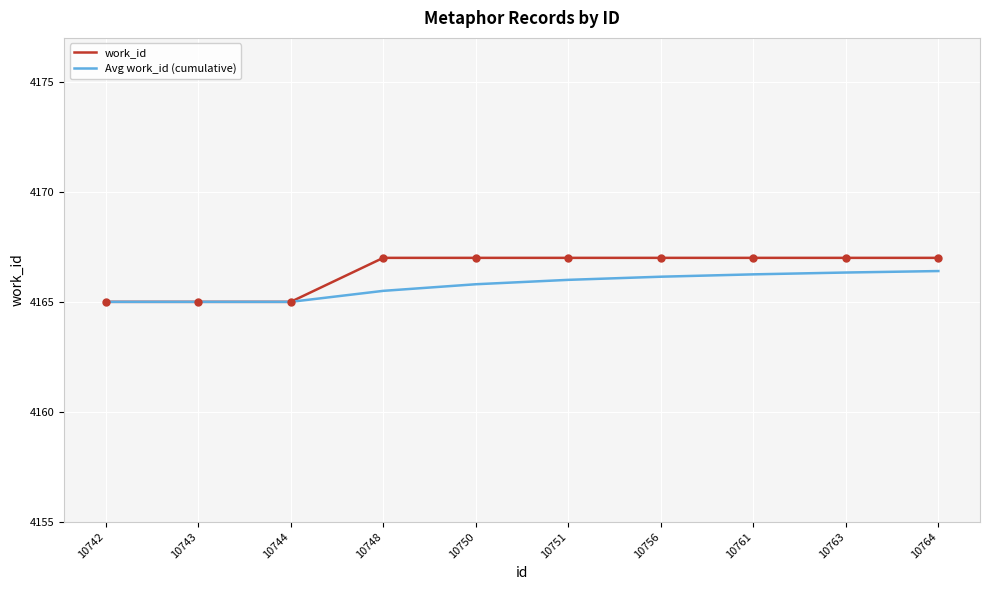

What are all the series names shown in the legend?

work_id, Avg work_id (cumulative)